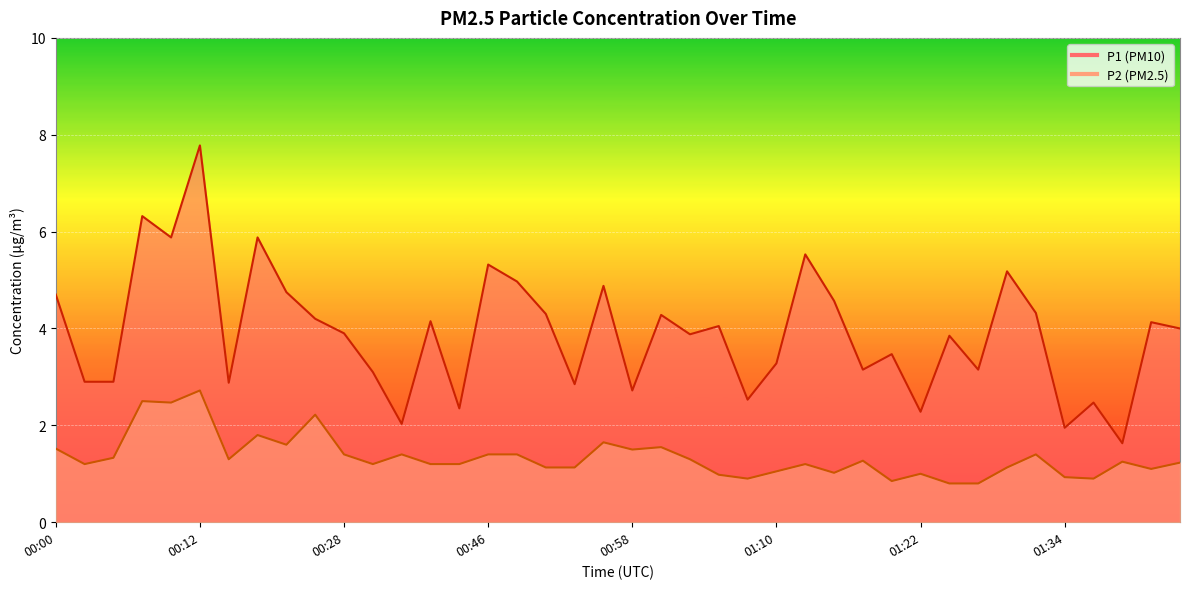

Which series changed the most between 00:28 and 01:10?

P1